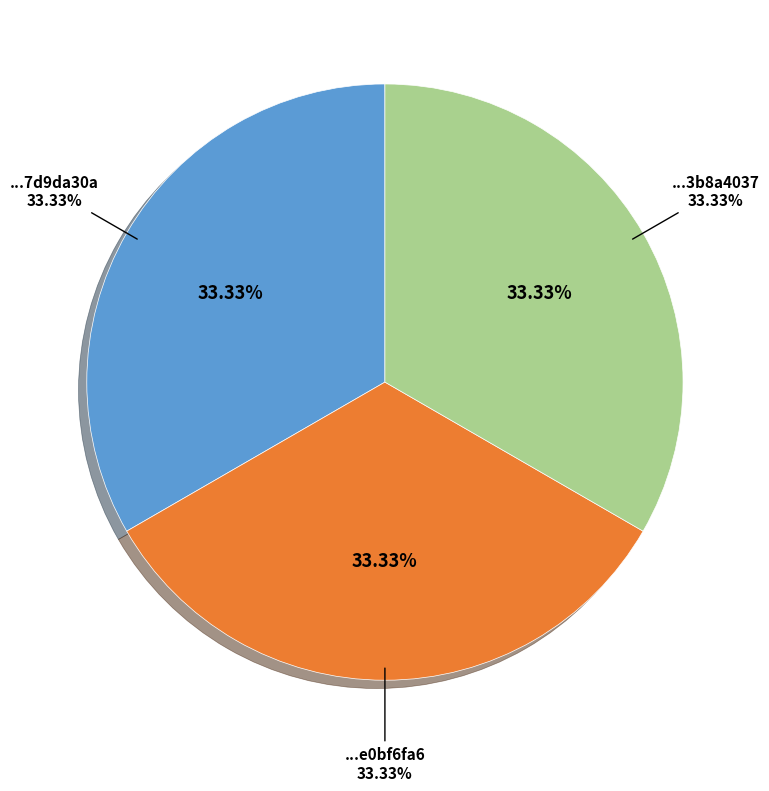

What percentage do ac69394f-96bb-4ea7-b436-5aaa7d9da30a and b8f737cd-a87e-48ef-ad48-52443b8a4037 together represent?

66.7%